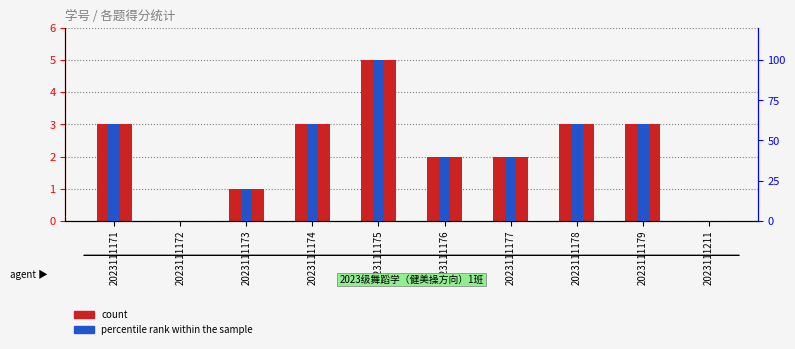

Is the value of count at 2023111175 greater than the value of percentile rank within the sample at 2023111171?

No